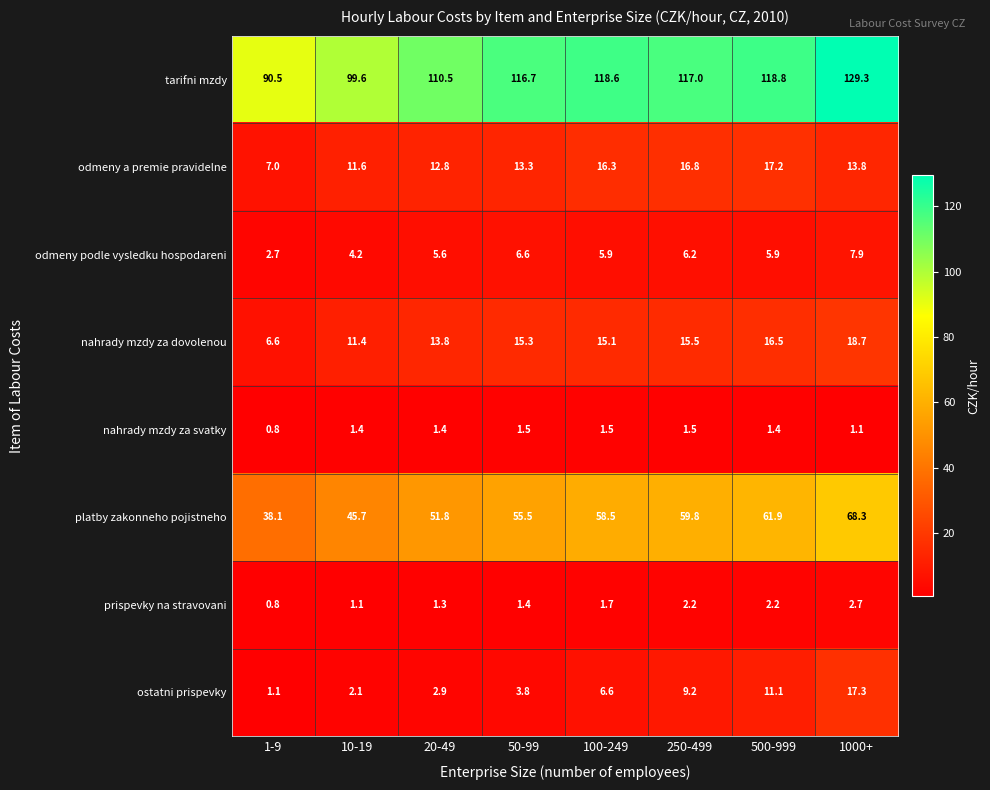

Which category has the lowest value across all series?

1-9